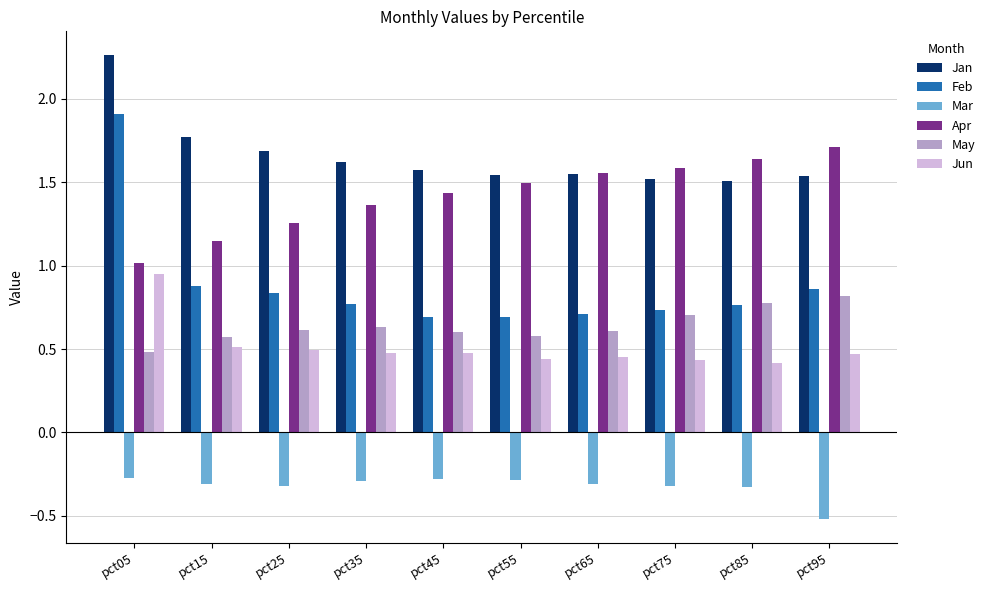

What is the sum of all Apr values?

14.2